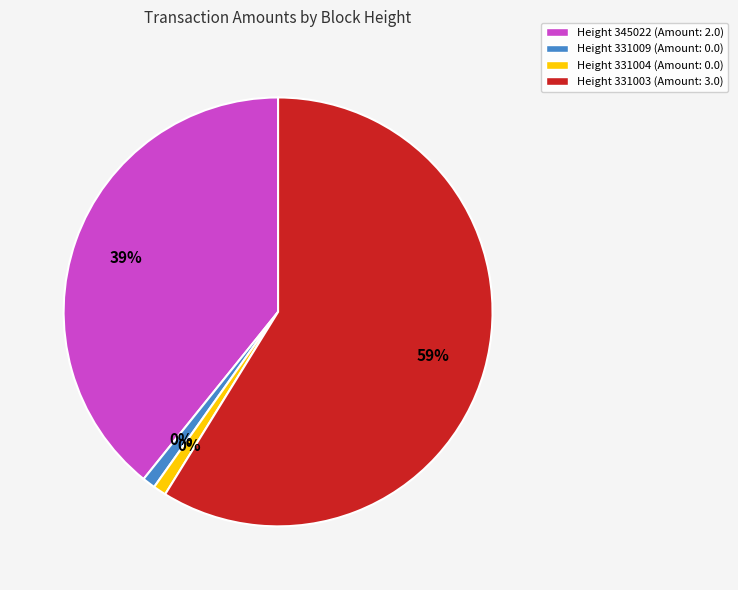

Is the sum of 331009 and 331003 greater than half?

Yes